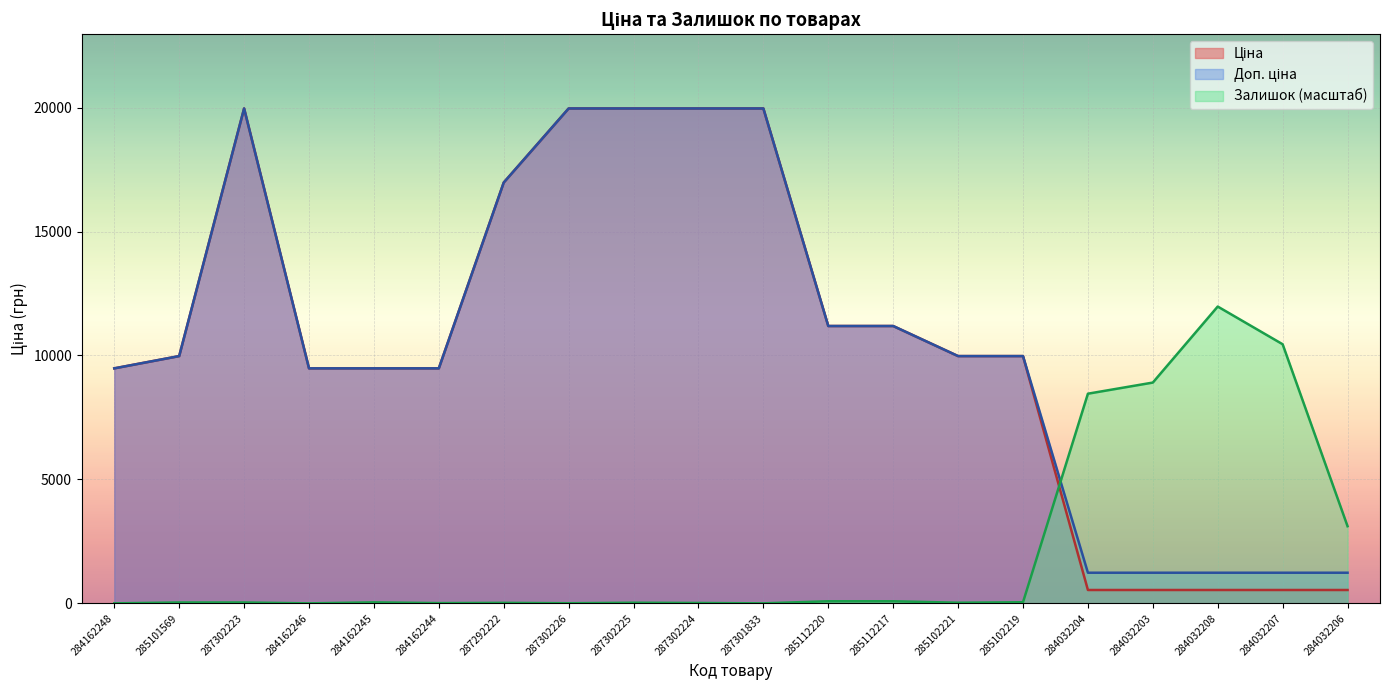

What is the label of the 9th point from the right?

285112220